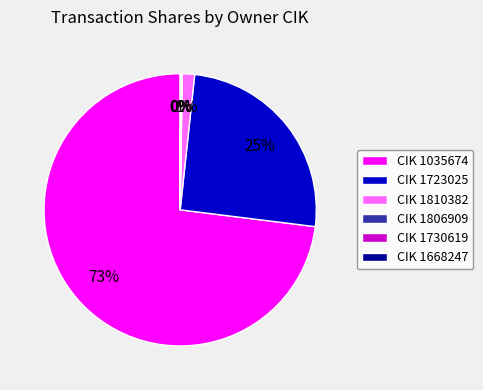

What is the majority slice?

CIK 1035674